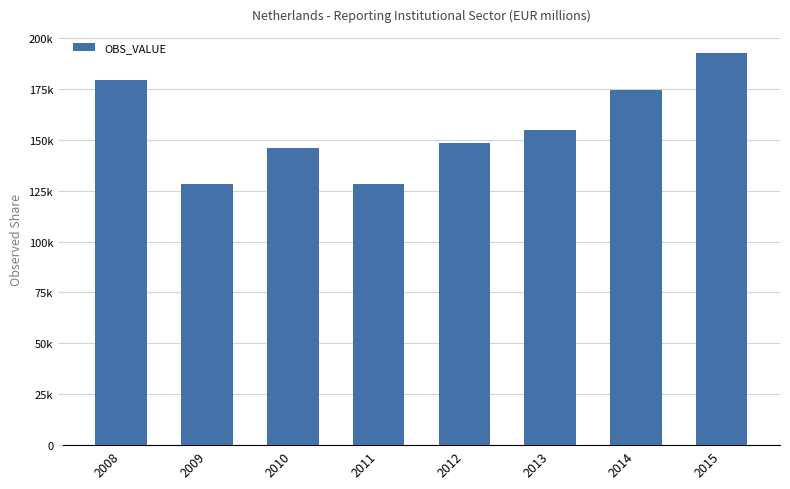

Between 2010 and 2015, which is larger?

2015